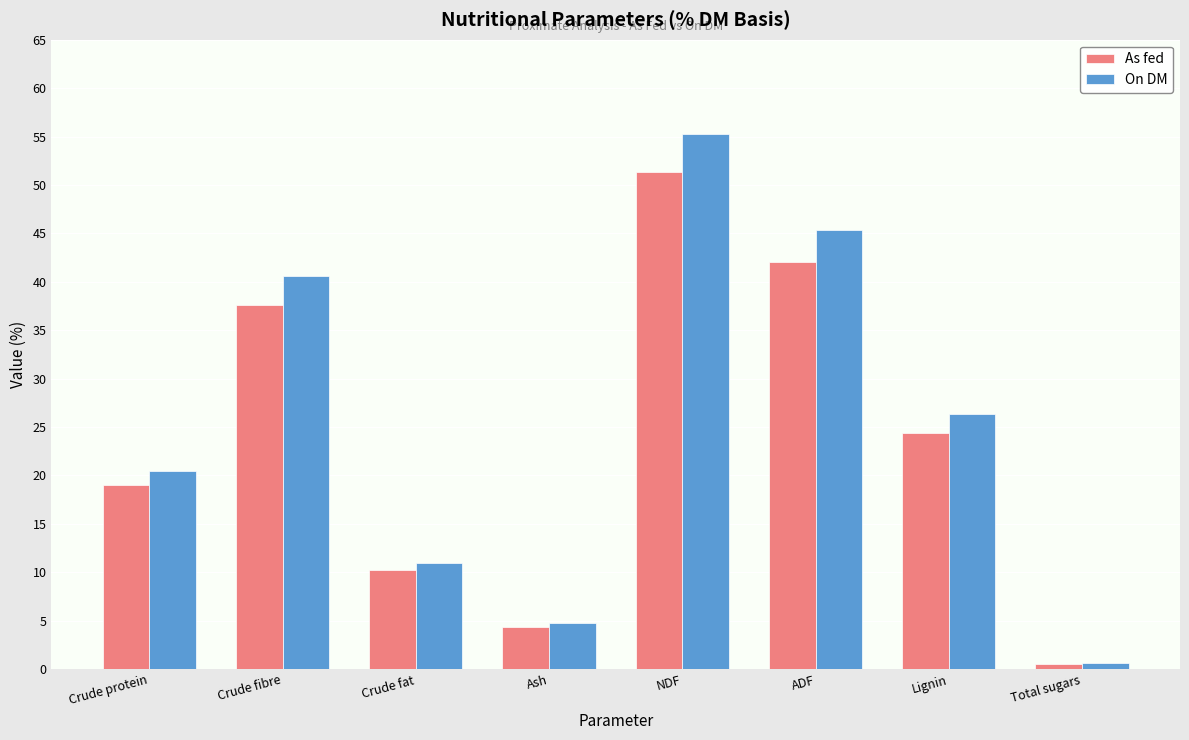

What value does the On DM series have at Lignin?

26.3